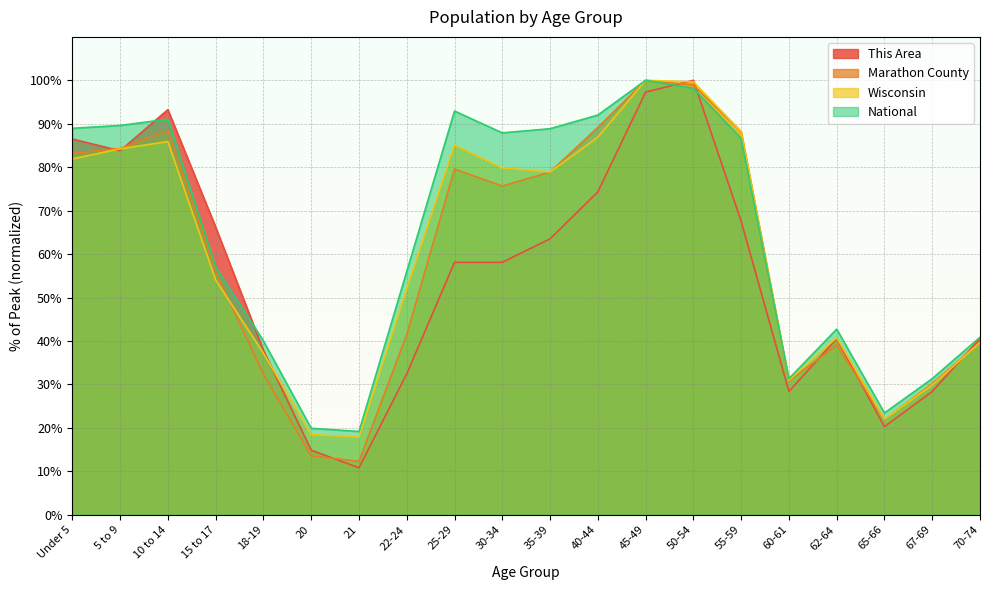

What is the difference between the maximum and minimum values in the National series?

80.8